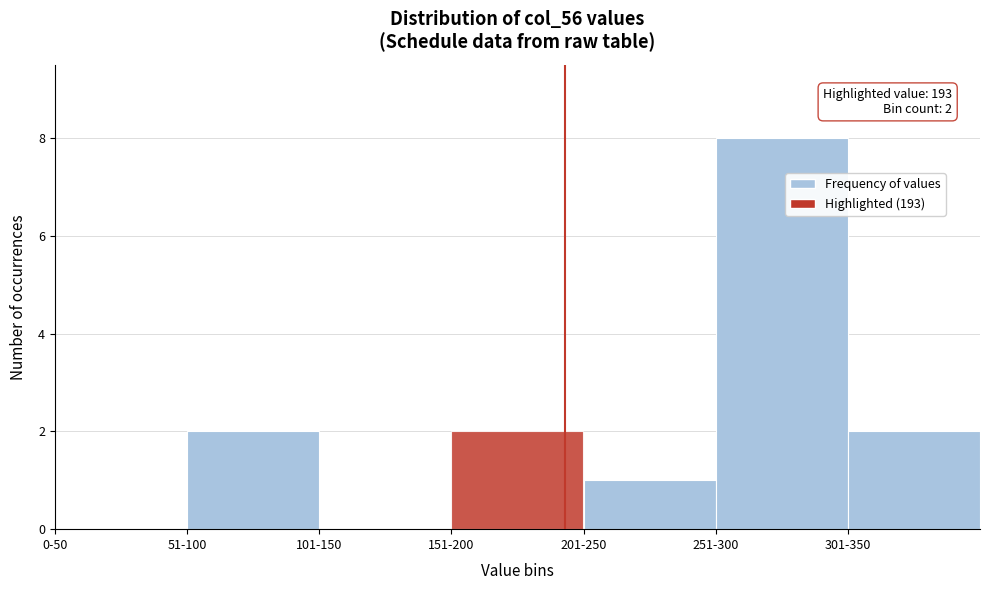

Reading left to right, transcribe all the data shown in this chart.

0-50=0	51-100=2	101-150=0	151-200=2	201-250=1	251-300=8	301-350=2